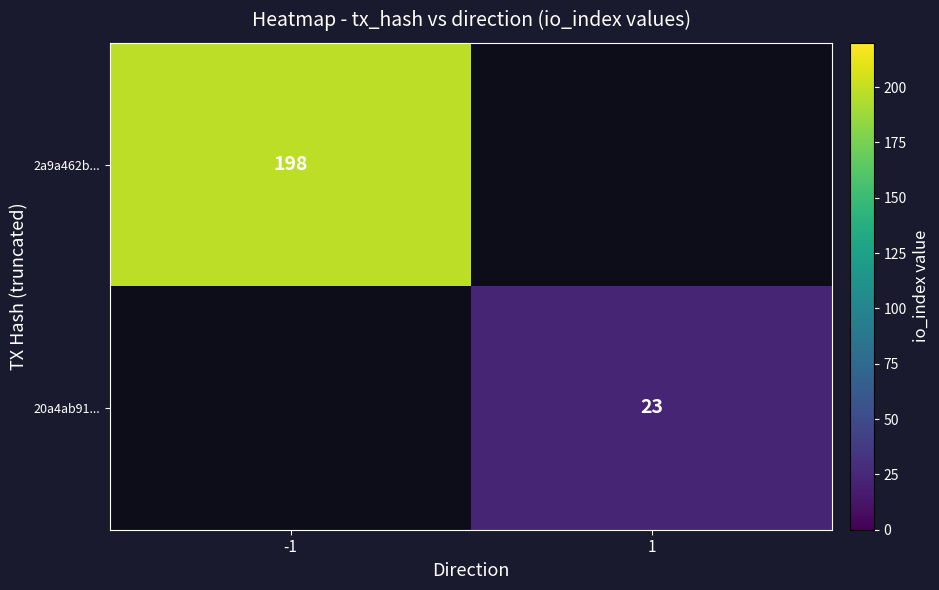

At how many categories does at least one series exceed 83?

1